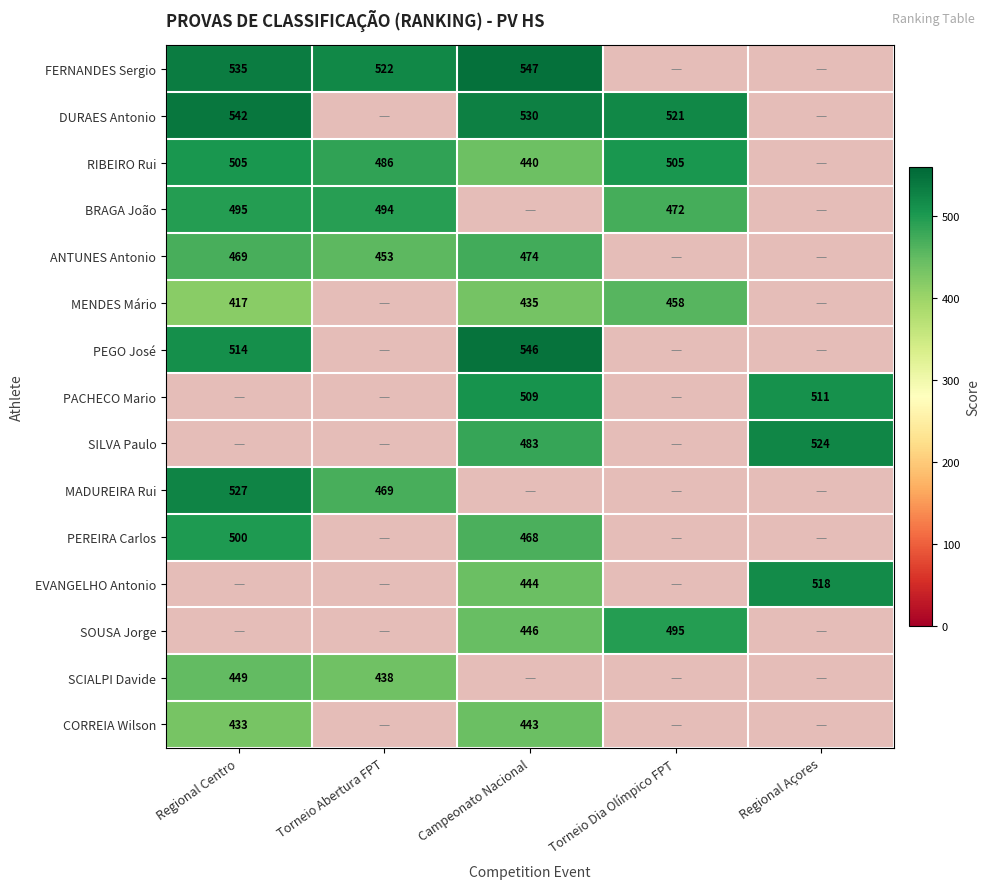

The value of DURAES Antonio at Campeonato Nacional is 530. True or false?

True